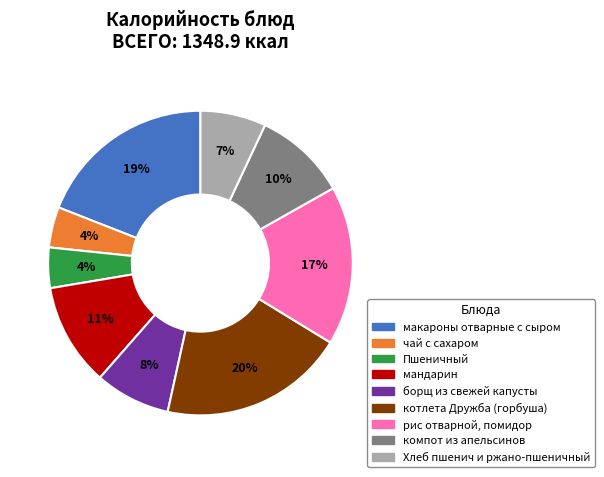

Does макароны отварные с сыром represent more than half of the total?

No